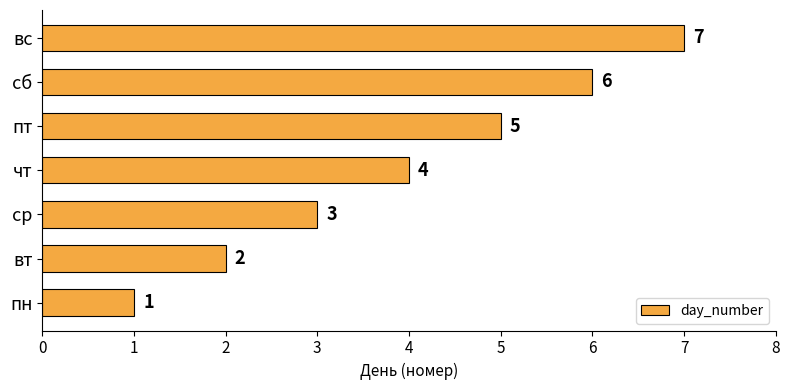

What is the average value?

4